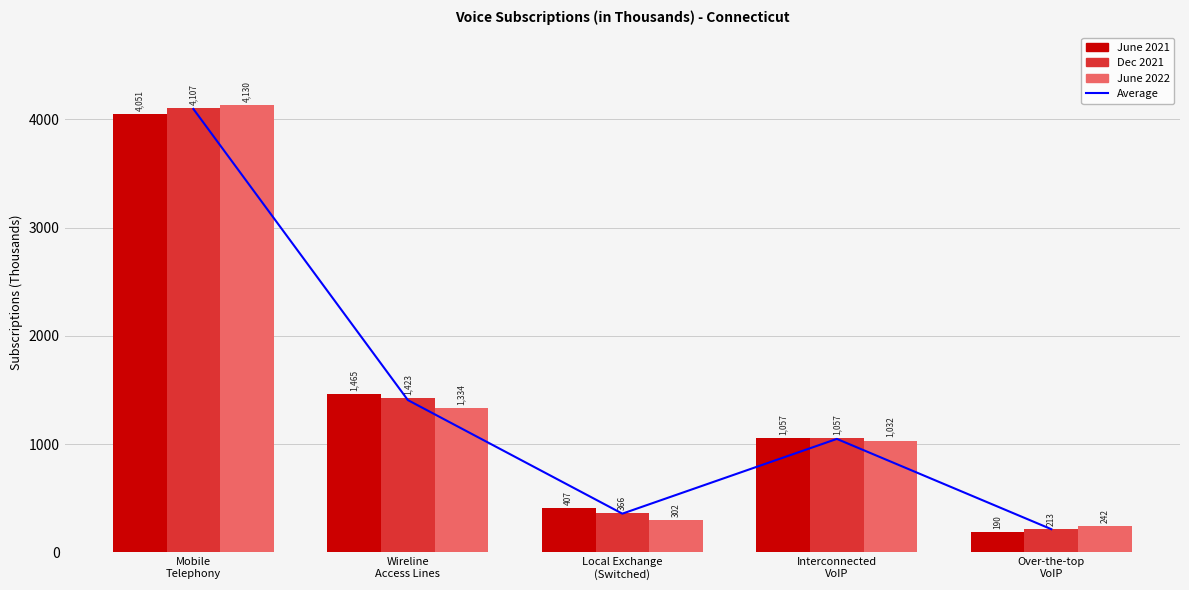

Rank the series by their maximum value, from lowest to highest.

June 2021, Average, Dec 2021, June 2022